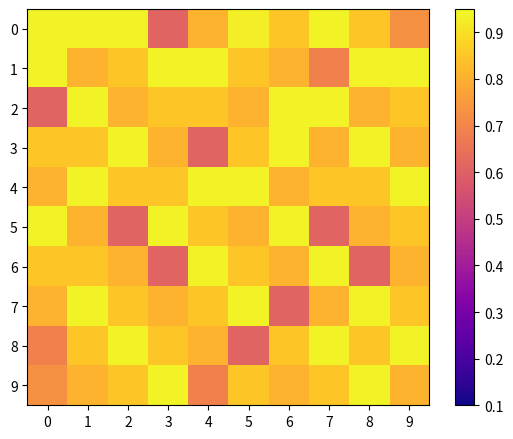

Reading left to right, list all the values displayed in this chart.

0: 0=0.9	1=0.9	2=0.9	3=0.6	4=0.8	5=0.9	6=0.8	7=0.9	8=0.8	9=0.7
1: 0=0.9	1=0.8	2=0.8	3=0.9	4=0.9	5=0.8	6=0.8	7=0.7	8=0.9	9=0.9
2: 0=0.6	1=0.9	2=0.8	3=0.8	4=0.8	5=0.8	6=0.9	7=0.9	8=0.8	9=0.8
3: 0=0.8	1=0.8	2=0.9	3=0.8	4=0.6	5=0.8	6=0.9	7=0.8	8=0.9	9=0.8
4: 0=0.8	1=0.9	2=0.8	3=0.8	4=0.9	5=0.9	6=0.8	7=0.8	8=0.8	9=0.9
5: 0=0.9	1=0.8	2=0.6	3=0.9	4=0.8	5=0.8	6=0.9	7=0.6	8=0.8	9=0.8
6: 0=0.8	1=0.8	2=0.8	3=0.6	4=0.9	5=0.8	6=0.8	7=0.9	8=0.6	9=0.8
7: 0=0.8	1=0.9	2=0.8	3=0.8	4=0.8	5=0.9	6=0.6	7=0.8	8=0.9	9=0.8
8: 0=0.7	1=0.8	2=0.9	3=0.8	4=0.8	5=0.6	6=0.8	7=0.9	8=0.8	9=0.9
9: 0=0.7	1=0.8	2=0.8	3=0.9	4=0.7	5=0.8	6=0.8	7=0.8	8=0.9	9=0.8